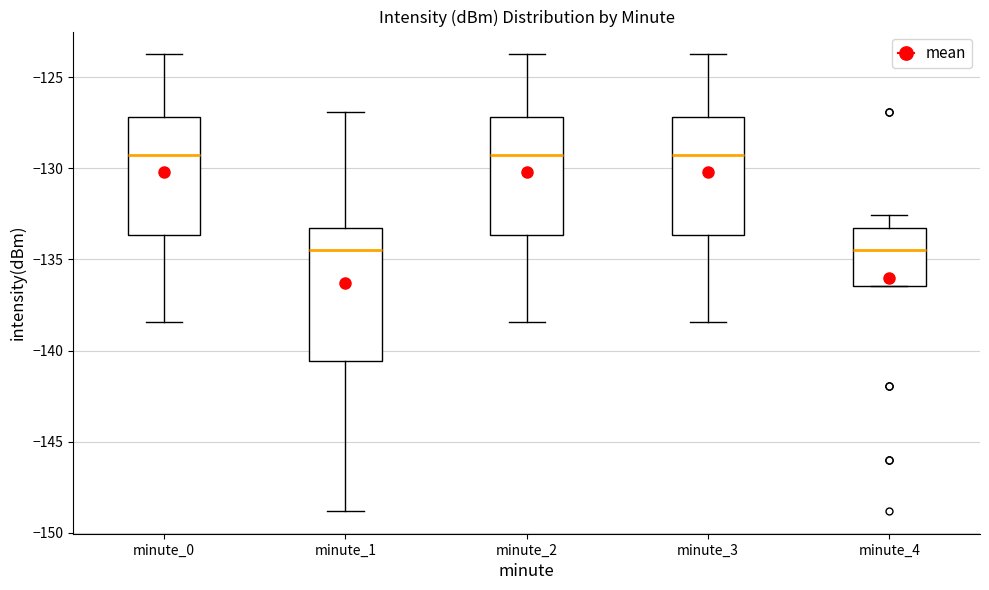

Reading left to right, read every box against the y-axis: the position of its median line, the range the box covers, and the ends of its whiskers. The values are not printed on the chart, so give them approximately, as read against the axis.

minute_0: median -129.5, box -133.5 to -127.0, whiskers -138.5 to -123.5
minute_1: median -134.5, box -140.5 to -133.5, whiskers -149.0 to -127.0
minute_2: median -129.5, box -133.5 to -127.0, whiskers -138.5 to -123.5
minute_3: median -129.5, box -133.5 to -127.0, whiskers -138.5 to -123.5
minute_4: median -134.5, box -136.5 to -133.5, whiskers -136.5 to -132.5